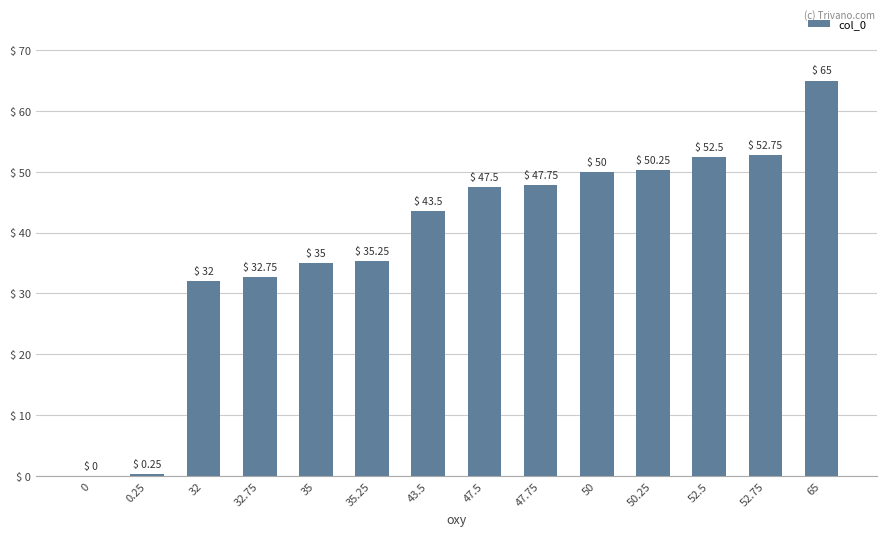

Count the number of categories in the chart.

14